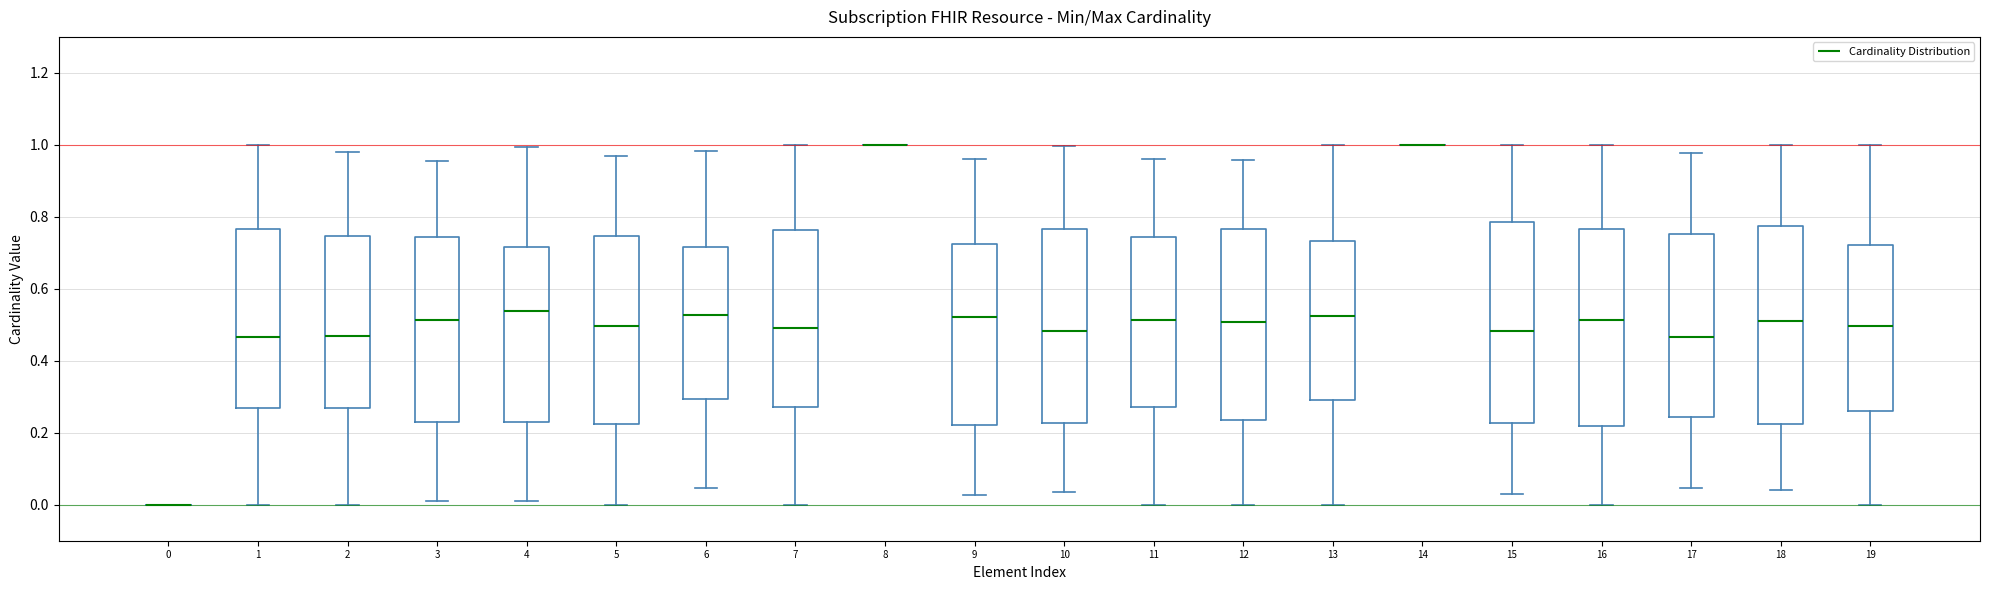

Reading left to right, transcribe this box plot: for each box, give where its median line is, the range the box spans, and where its two whiskers end, as read against the y-axis. The values are not printed on the chart, so give them approximately, as read against the axis.

0: box collapsed to a line at 0.00, whiskers 0.00 to 0.00
1: median 0.46, box 0.26 to 0.76, whiskers 0.00 to 1.00
2: median 0.46, box 0.26 to 0.74, whiskers 0.00 to 0.98
3: median 0.52, box 0.24 to 0.74, whiskers 0.02 to 0.96
4: median 0.54, box 0.22 to 0.72, whiskers 0.02 to 1.00
5: median 0.50, box 0.22 to 0.74, whiskers 0.00 to 0.96
6: median 0.52, box 0.30 to 0.72, whiskers 0.04 to 0.98
7: median 0.50, box 0.28 to 0.76, whiskers 0.00 to 1.00
8: box collapsed to a line at 1.00, whiskers 1.00 to 1.00
9: median 0.52, box 0.22 to 0.72, whiskers 0.02 to 0.96
10: median 0.48, box 0.22 to 0.76, whiskers 0.04 to 1.00
11: median 0.52, box 0.28 to 0.74, whiskers 0.00 to 0.96
12: median 0.50, box 0.24 to 0.76, whiskers 0.00 to 0.96
13: median 0.52, box 0.28 to 0.74, whiskers 0.00 to 1.00
14: box collapsed to a line at 1.00, whiskers 1.00 to 1.00
15: median 0.48, box 0.22 to 0.78, whiskers 0.04 to 1.00
16: median 0.52, box 0.22 to 0.76, whiskers 0.00 to 1.00
17: median 0.46, box 0.24 to 0.76, whiskers 0.04 to 0.98
18: median 0.52, box 0.22 to 0.78, whiskers 0.04 to 1.00
19: median 0.50, box 0.26 to 0.72, whiskers 0.00 to 1.00